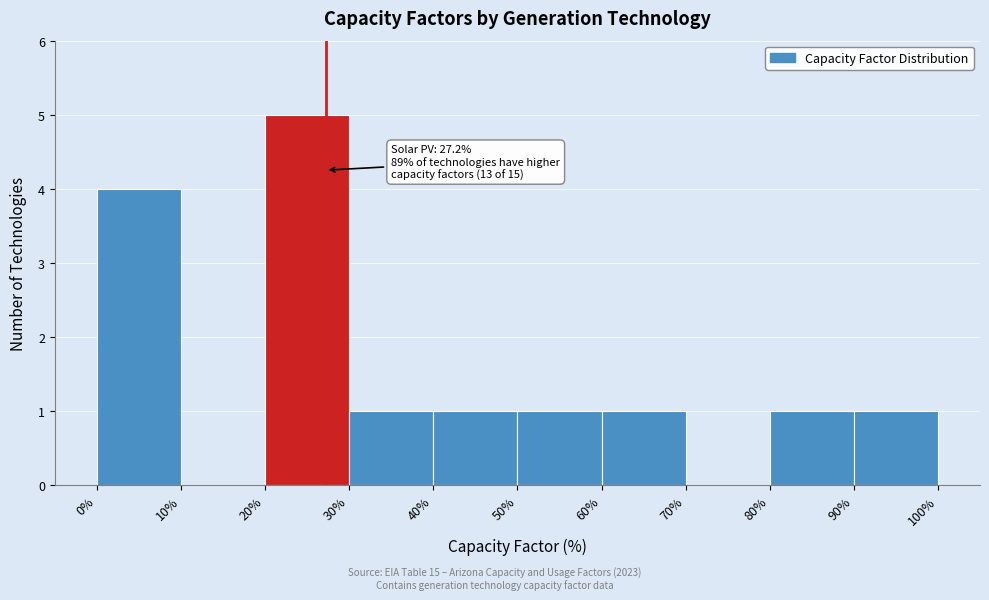

Over which range of the x-axis is the bar tallest?

20% to 30%